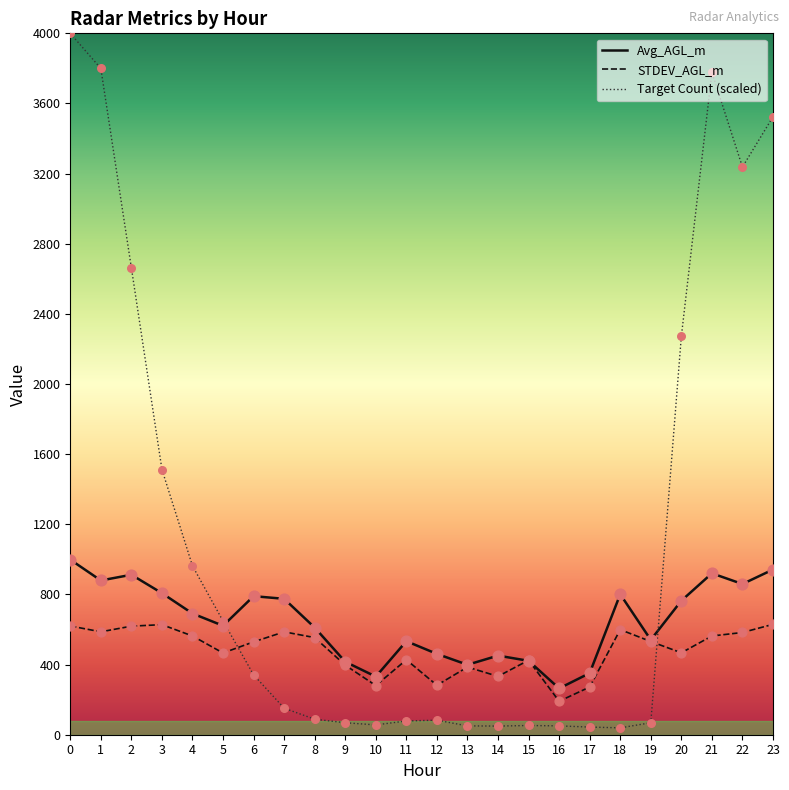

Which series has the largest range (max minus min)?

Target Count (scaled)